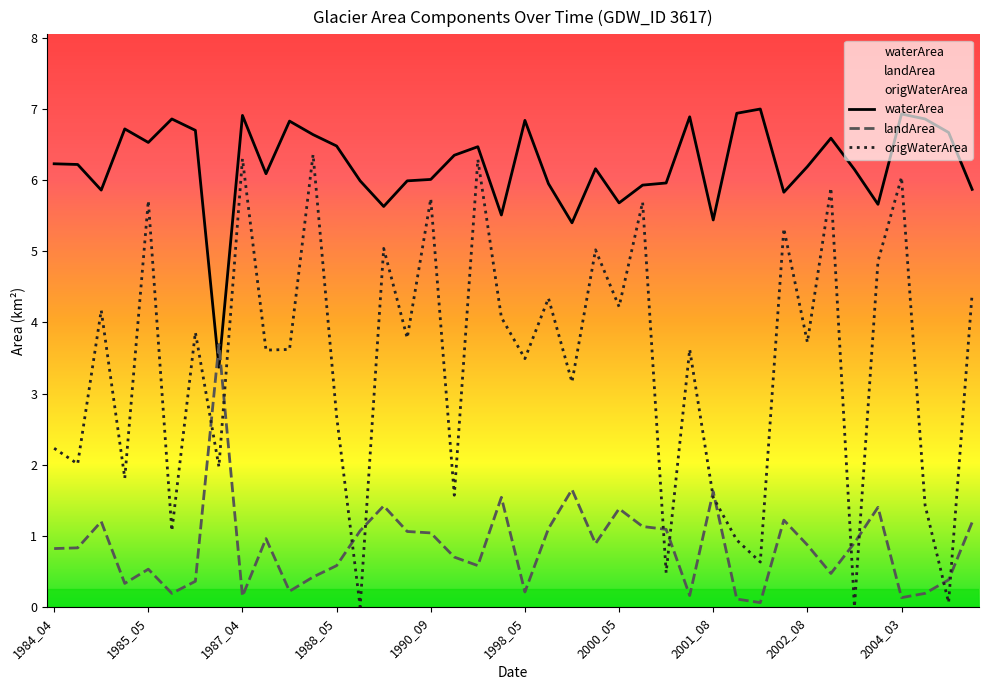

Which has a higher value, 13 or 39?

13